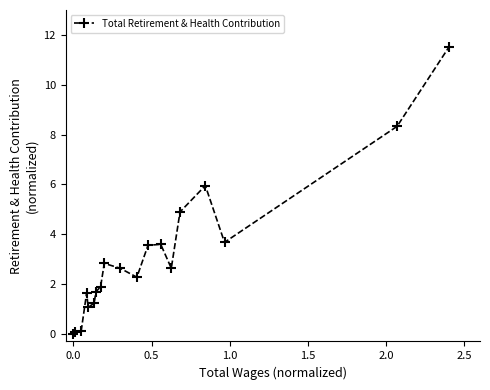

How many data points are less than 2?

8